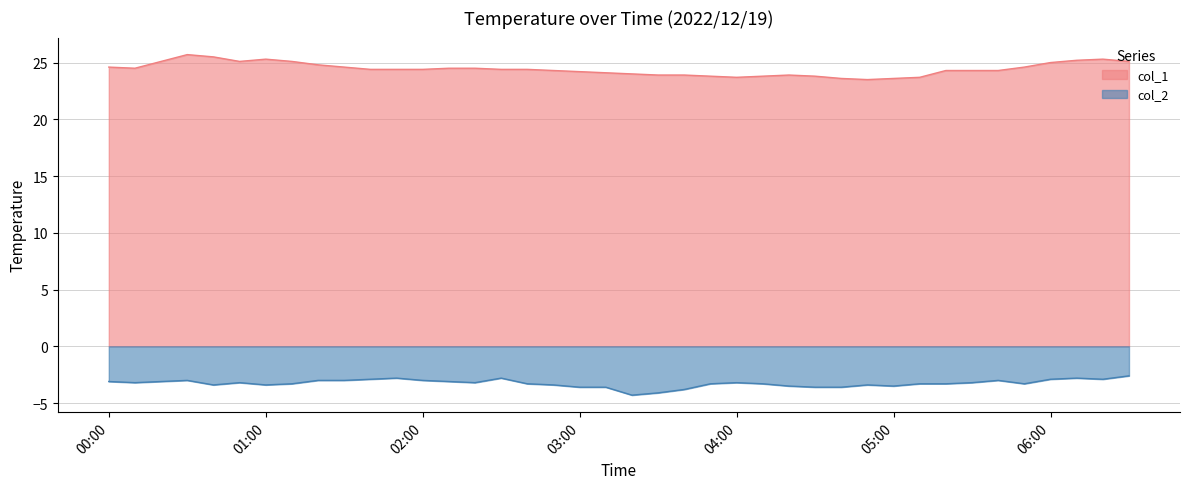

At which category does the chart reach its peak across all series?

2022/12/19 00:30:00